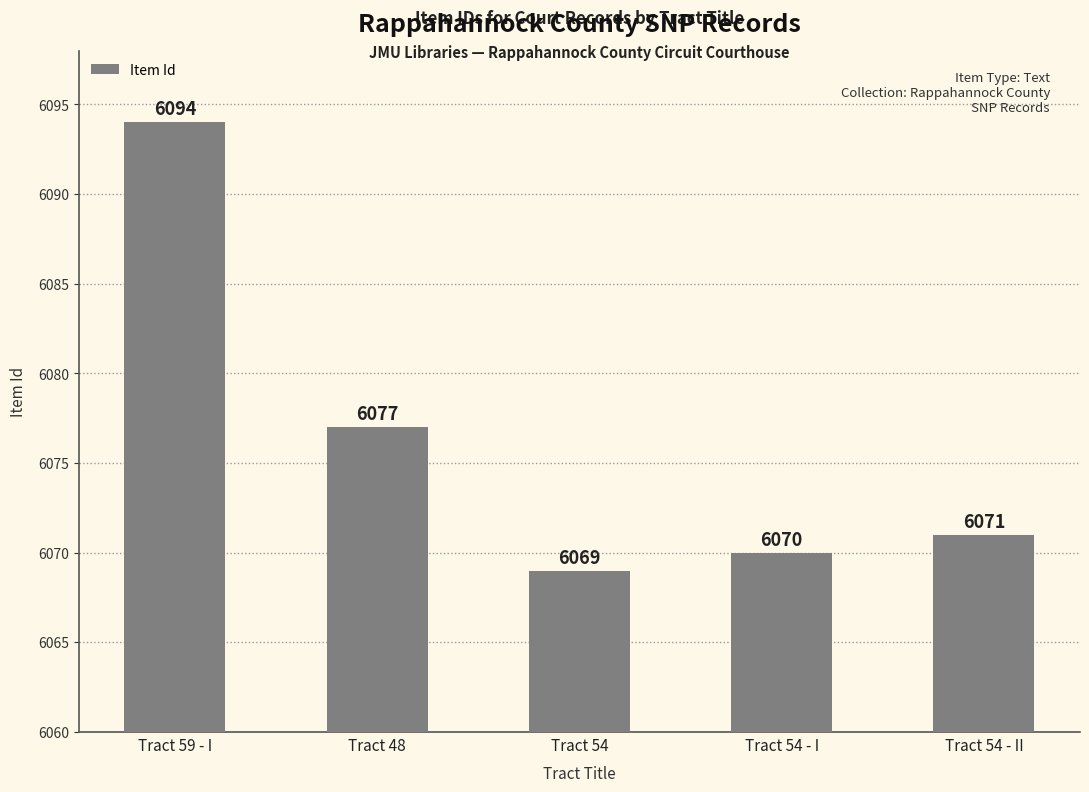

Does the chart contain any negative values?

No